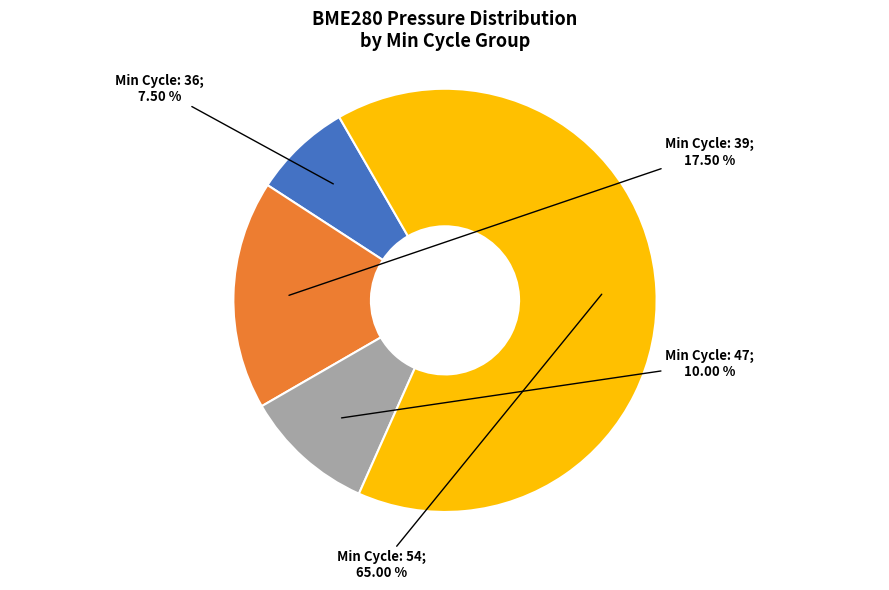

Is there any slice that represents more than half of the pie?

Yes